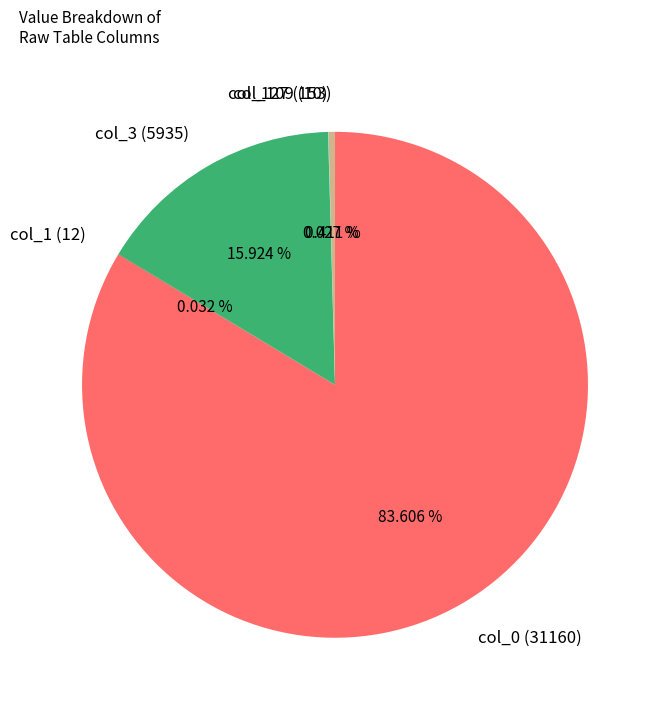

Does any single category account for the majority?

Yes